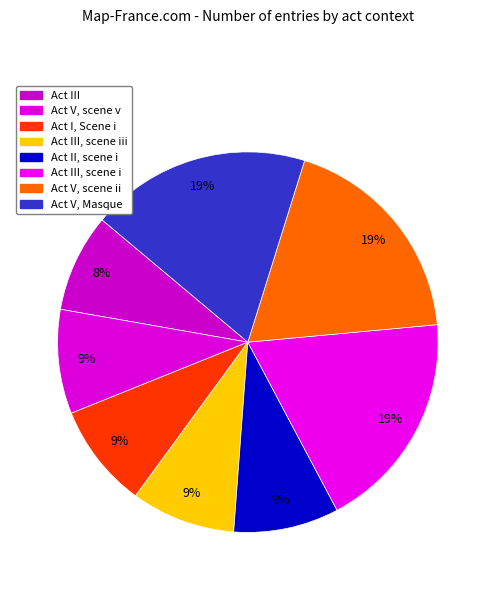

Count the number of slices in the pie.

8